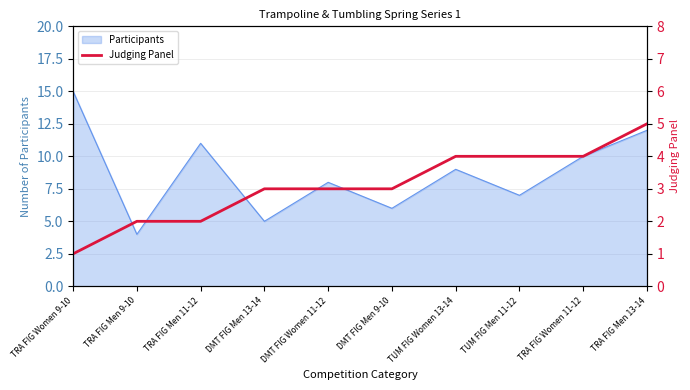

Which category has the highest value in the Participants series?

TRA FIG Women 9-10